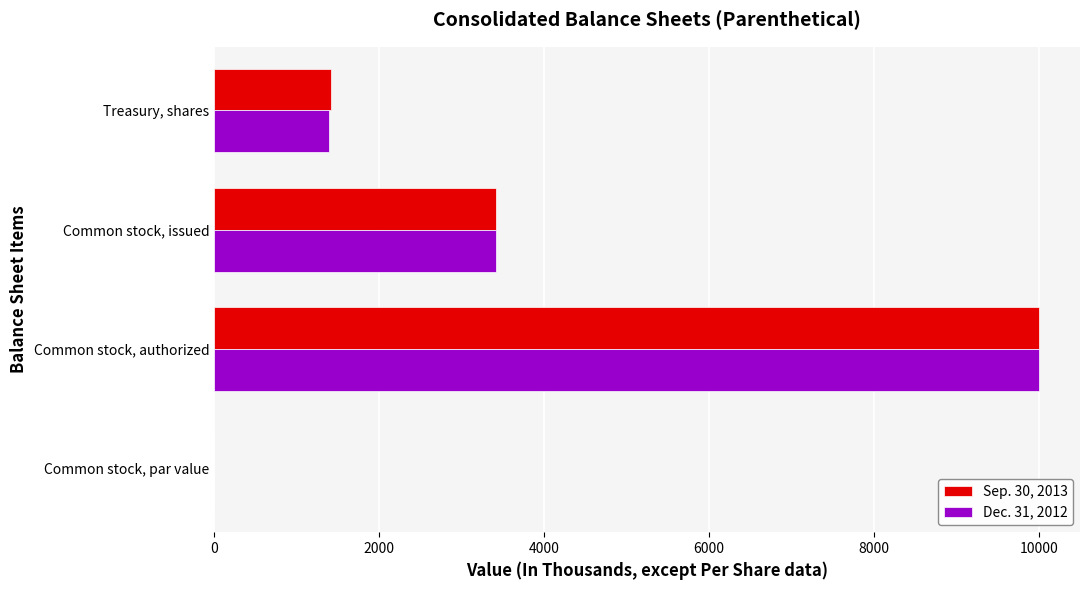

True or false: Sep. 30, 2013 has a value of 519.1 at Treasury, shares.

False